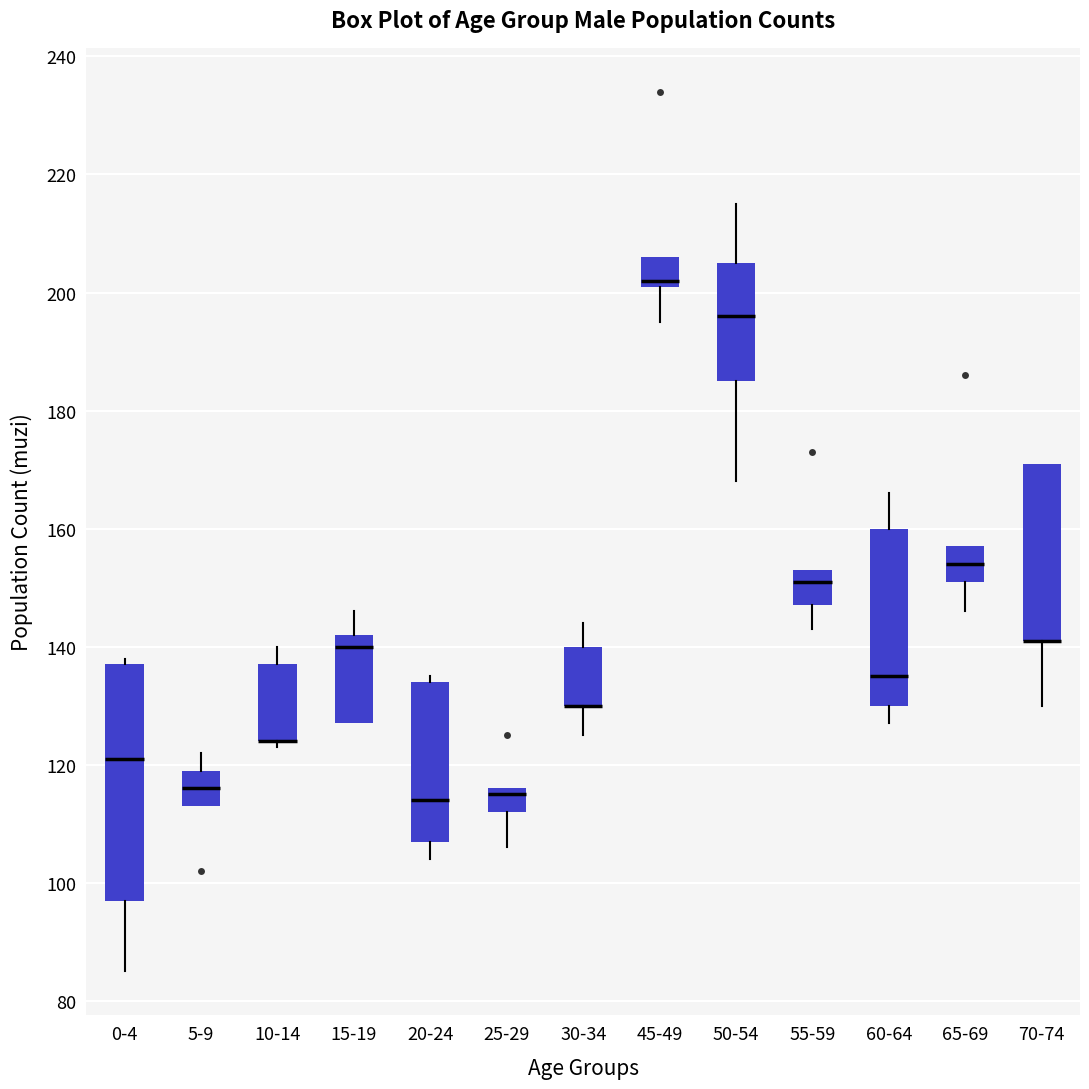

Which box is the tallest, from its lower edge to its upper edge?

0-4